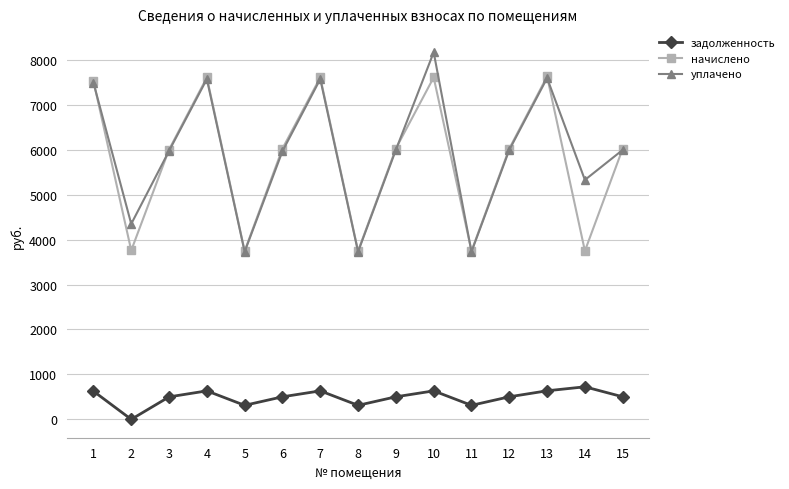

At which category is the sum across all series the highest?

10